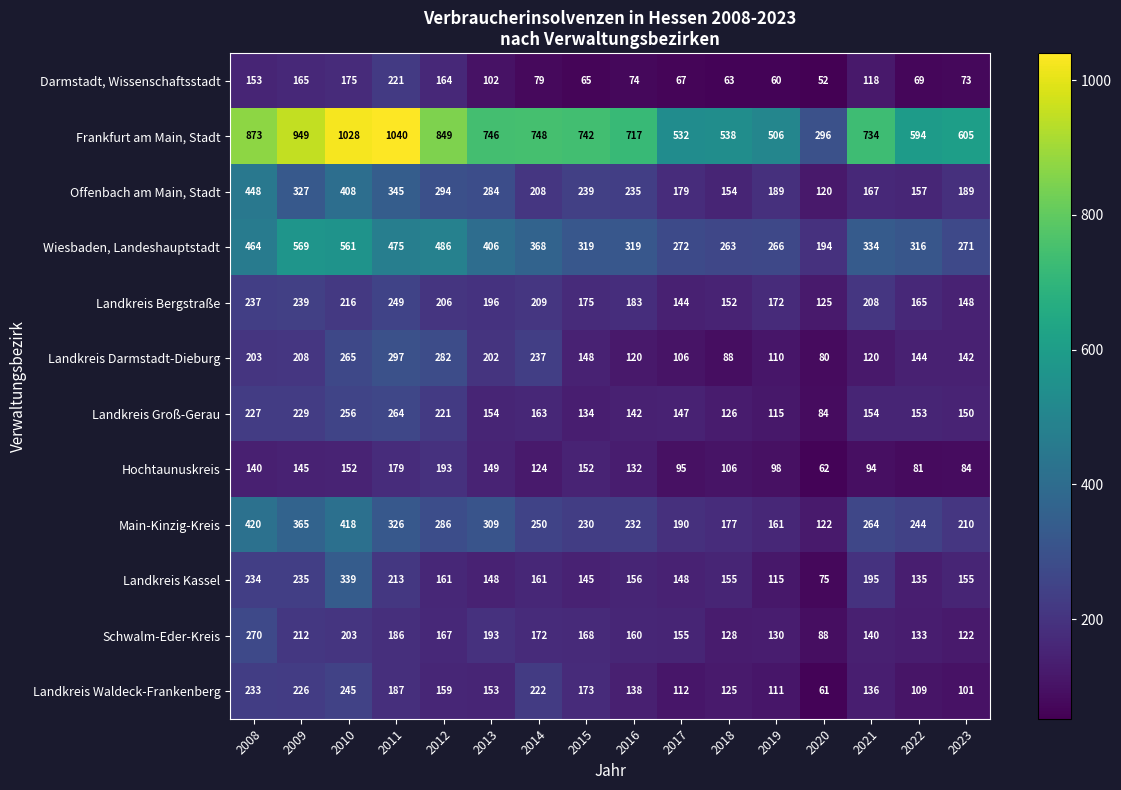

Rank the series at 2021 from lowest to highest value.

Hochtaunuskreis, Darmstadt, Wissenschaftsstadt, Landkreis Darmstadt-Dieburg, Landkreis Waldeck-Frankenberg, Schwalm-Eder-Kreis, Landkreis Groß-Gerau, Offenbach am Main, Stadt, Landkreis Kassel, Landkreis Bergstraße, Main-Kinzig-Kreis, Wiesbaden, Landeshauptstadt, Frankfurt am Main, Stadt